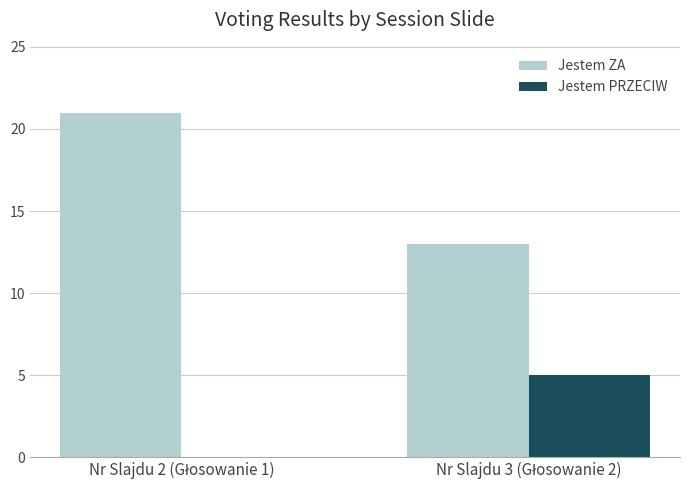

What is the maximum value shown in the chart?

21